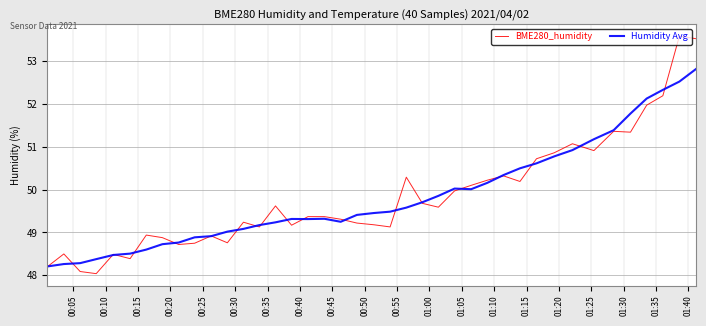

Does the chart have visible grid lines?

Yes